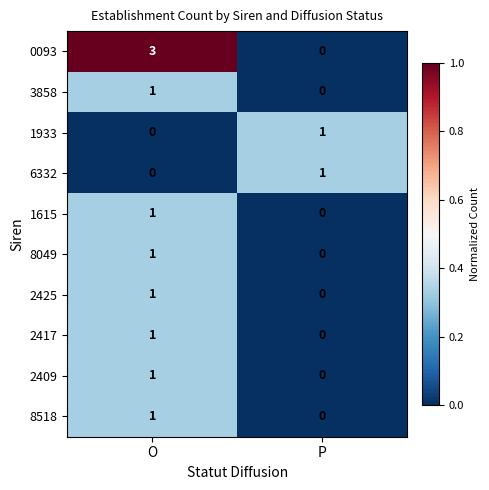

Which category has the lowest value in the 2425 series?

P